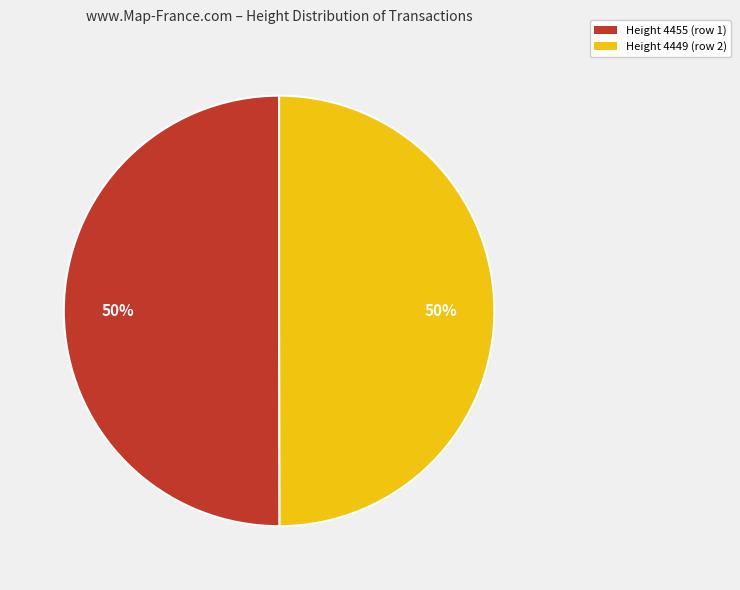

Is the sum of Height 4449 (row 2) and Height 4455 (row 1) greater than half?

Yes